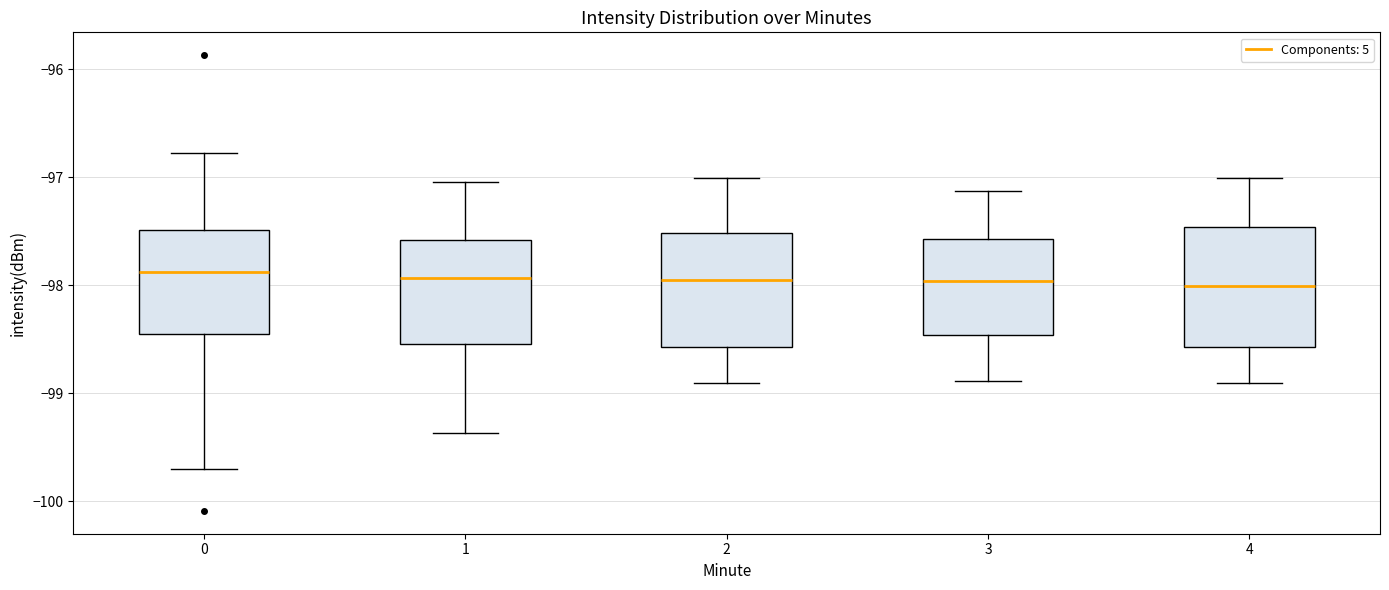

Reading left to right, read every box against the y-axis: the position of its median line, the range the box covers, and the ends of its whiskers. The values are not printed on the chart, so give them approximately, as read against the axis.

0: median -97.9, box -98.5 to -97.5, whiskers -99.7 to -96.8
1: median -97.9, box -98.5 to -97.6, whiskers -99.4 to -97.0
2: median -98.0, box -98.6 to -97.5, whiskers -98.9 to -97.0
3: median -98.0, box -98.5 to -97.6, whiskers -98.9 to -97.1
4: median -98.0, box -98.6 to -97.5, whiskers -98.9 to -97.0